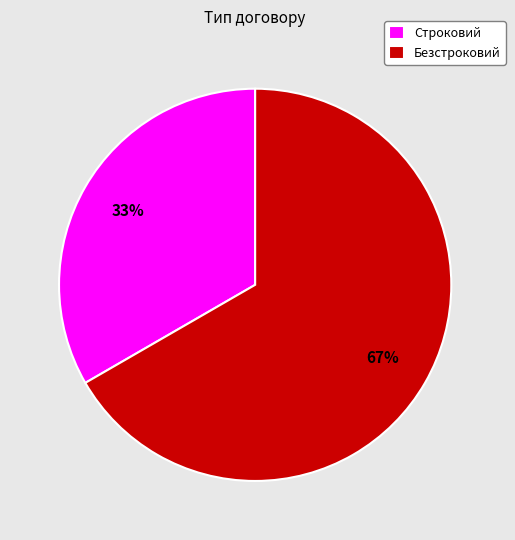

Rank the categories by value from lowest to highest.

Строковий, Безстроковий